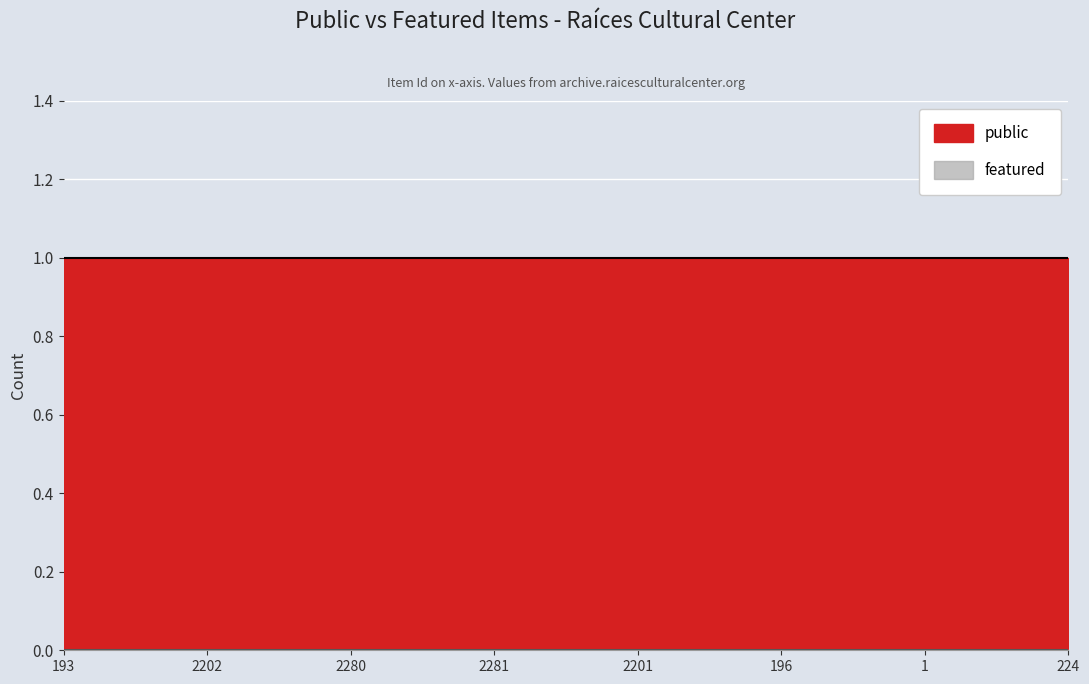

True or false: featured and public intersect in this chart.

False